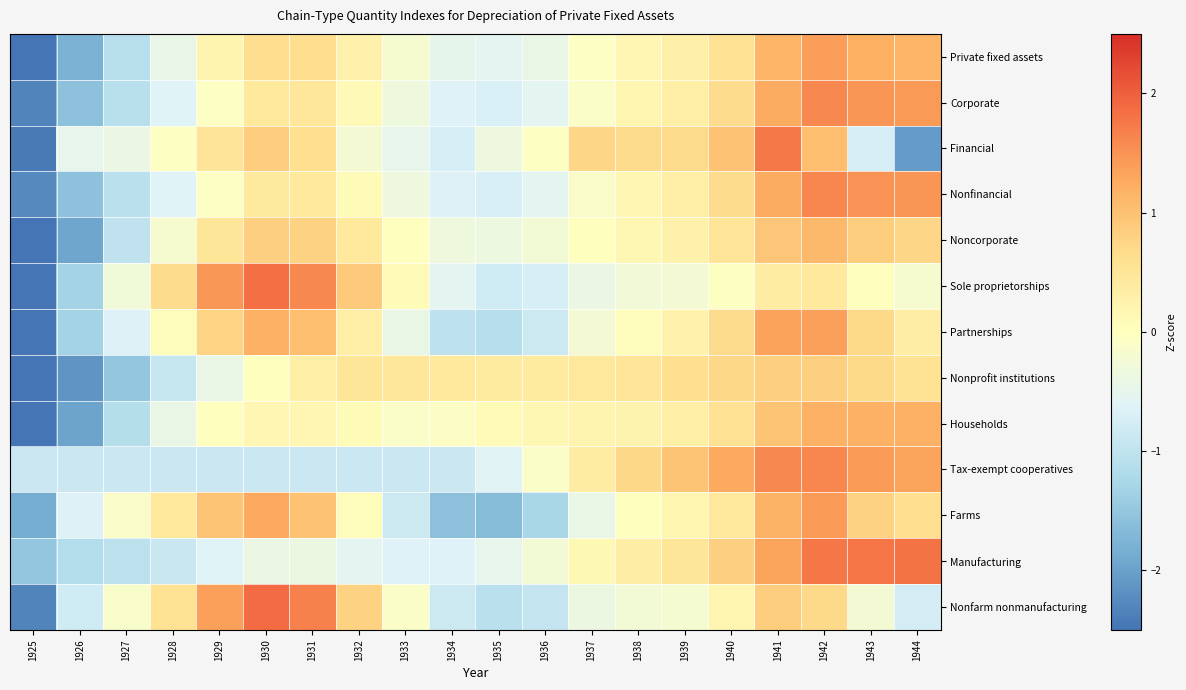

Which label corresponds to the largest value in the chart?

1930